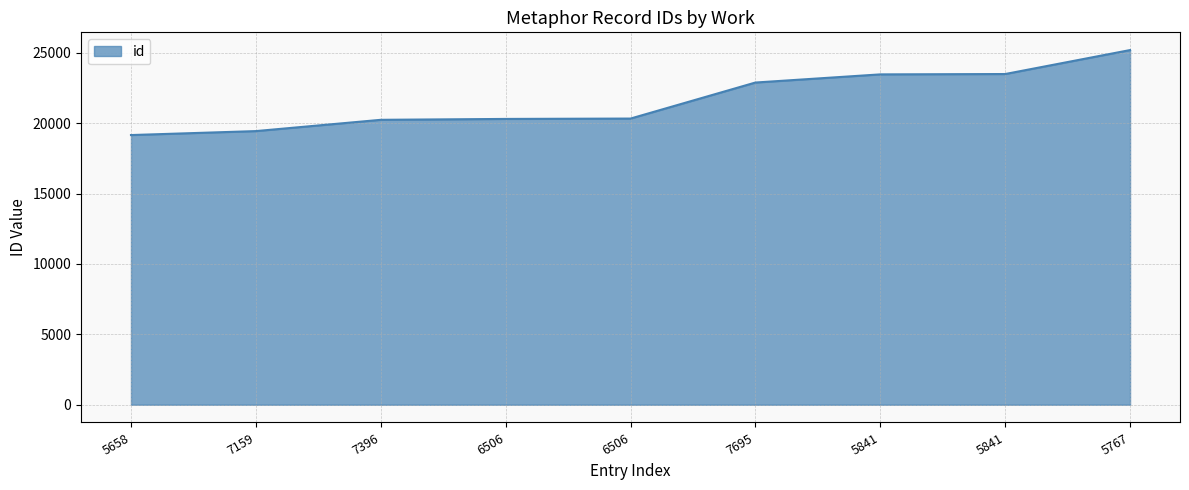

Reading left to right, transcribe all the data shown in this chart.

19154	19435	20236	20299	20325	22884	23463	23488	25190